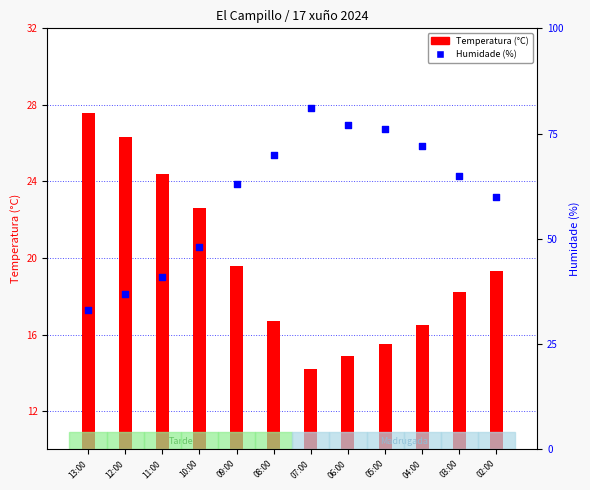

What is the total value across all series at 12:00?

63.3